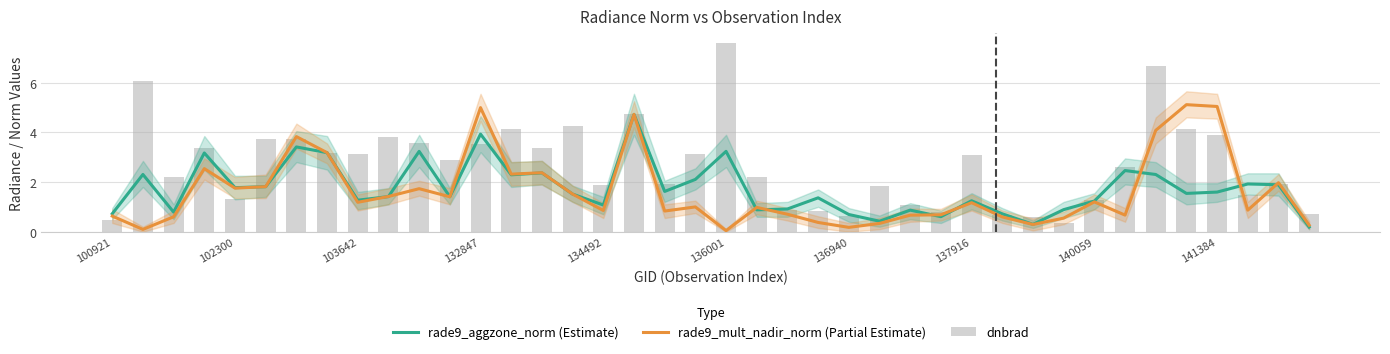

Reading right to left, what are all the values shown in this chart?

rade9_aggzone_norm (Estimate): 0.2	1.9	1.9	1.6	1.5	2.3	2.5	1.2	0.9	0.3	0.7	1.2	0.6	0.9	0.4	0.7	1.4	0.9	0.9	3.2	2.1	1.6	4.7	1.1	1.5	2.4	2.3	3.9	1.4	3.2	1.4	1.3	3.2	3.4	1.8	1.8	3.2	0.8	2.3	0.7
rade9_mult_nadir_norm (Partial Estimate): 0.3	2.0	0.9	5.0	5.1	4.1	0.7	1.2	0.5	0.3	0.6	1.2	0.7	0.7	0.3	0.2	0.4	0.7	1.0	0.0	1.0	0.8	4.7	0.9	1.5	2.4	2.3	5.0	1.4	1.7	1.4	1.2	3.2	3.8	1.8	1.8	2.5	0.6	0.1	0.6
dnbrad: 0.7	1.9	1.5	3.9	4.1	6.7	2.6	1.3	0.4	0.6	0.7	3.1	0.8	1.1	1.8	0.6	0.8	0.9	2.2	7.6	3.1	1.9	4.7	1.9	4.2	3.4	4.1	3.5	2.9	3.6	3.8	3.1	3.2	3.7	3.7	1.3	3.4	2.2	6.1	0.5